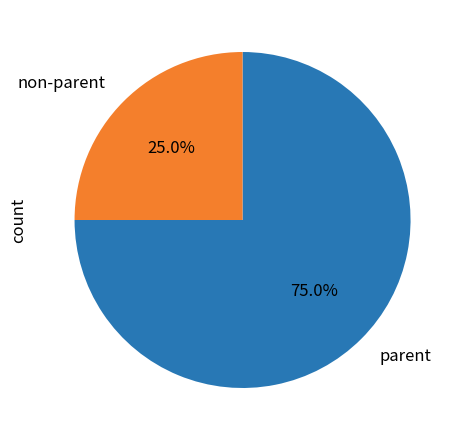

Which has a higher value, non-parent or parent?

parent